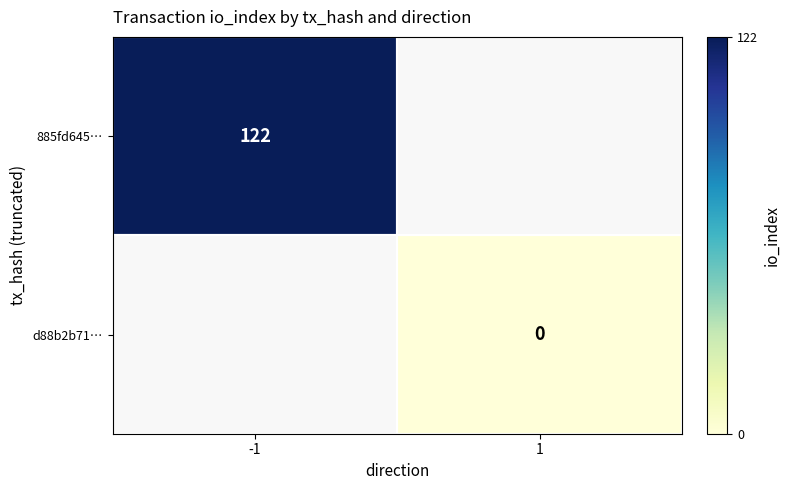

The value of 885fd645… at -1 is 76.0. True or false?

False